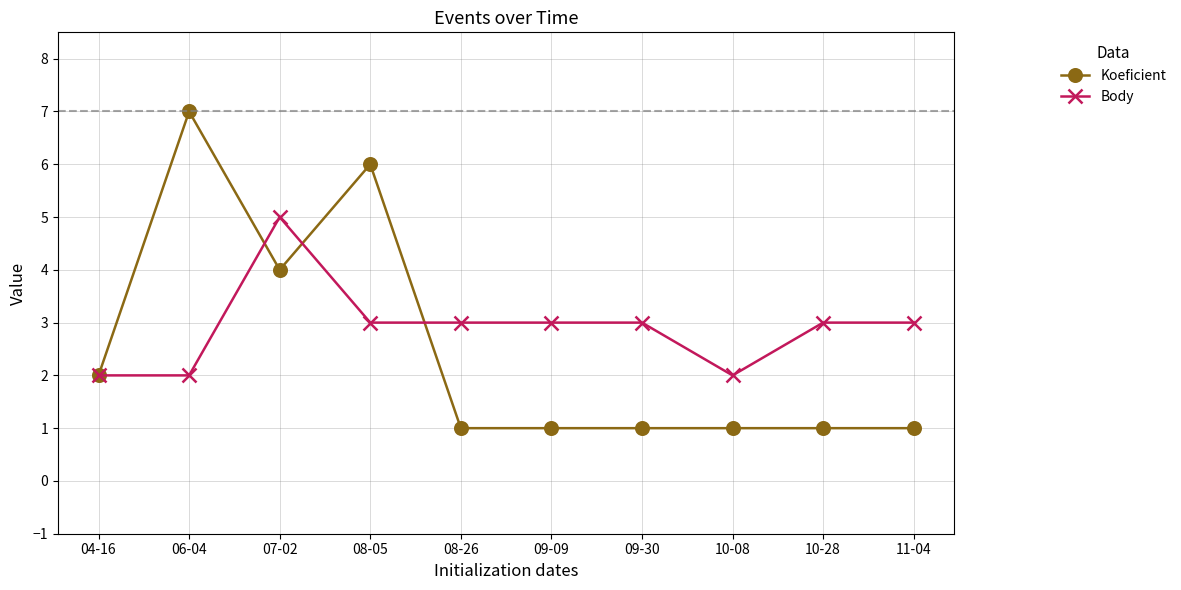

What is the difference between the maximum and minimum values in the Body series?

3